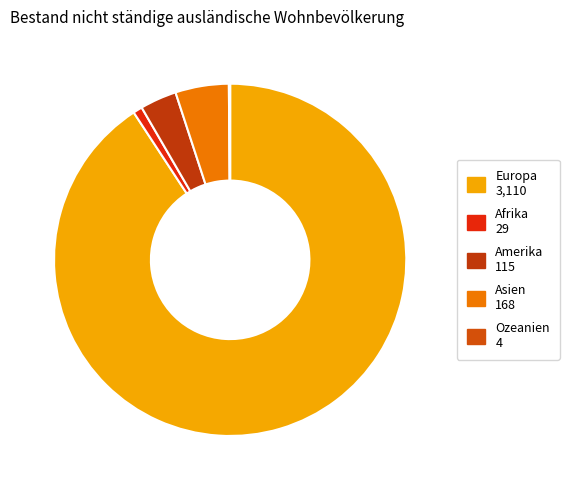

To the nearest percent, what is the combined percentage of Ozeanien and Afrika?

1%